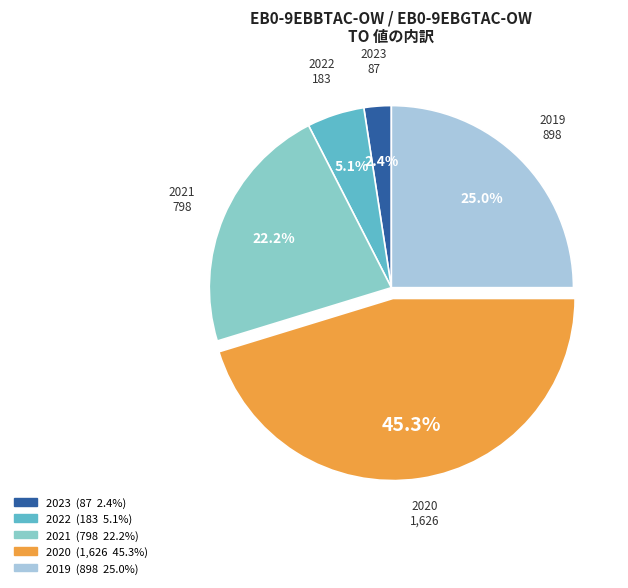

Does any single category account for the majority?

No